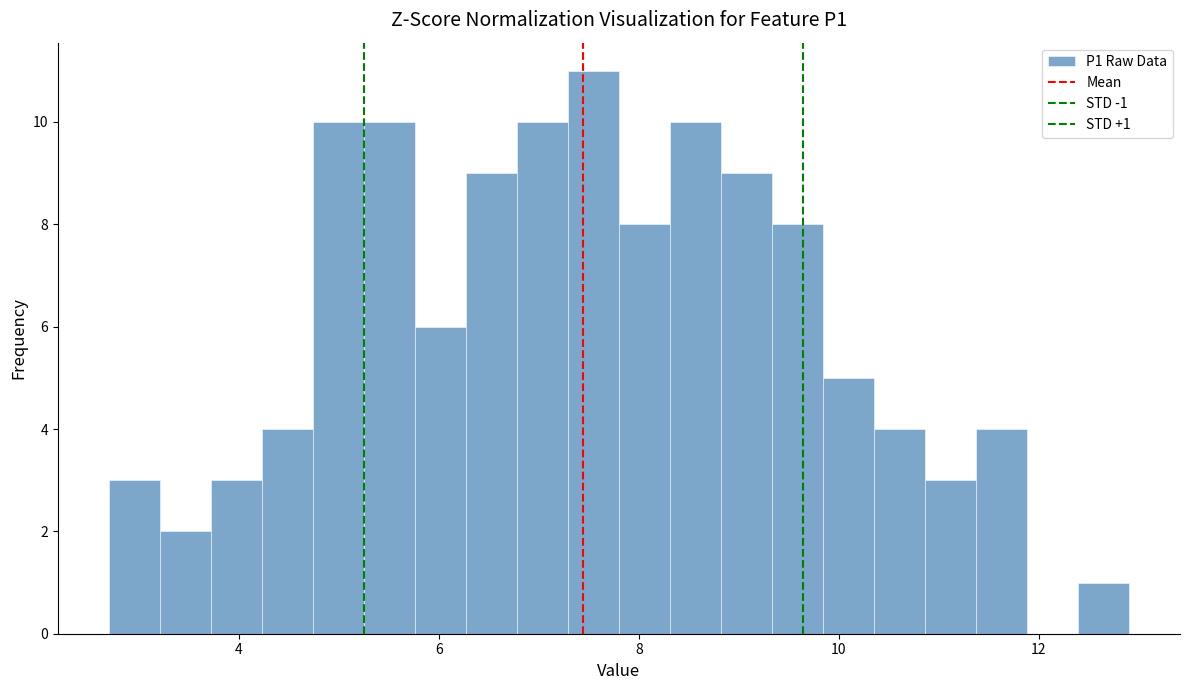

Around what value on the x-axis is the tallest bar? Give the approximate position of its centre, as read against the axis.

7.6